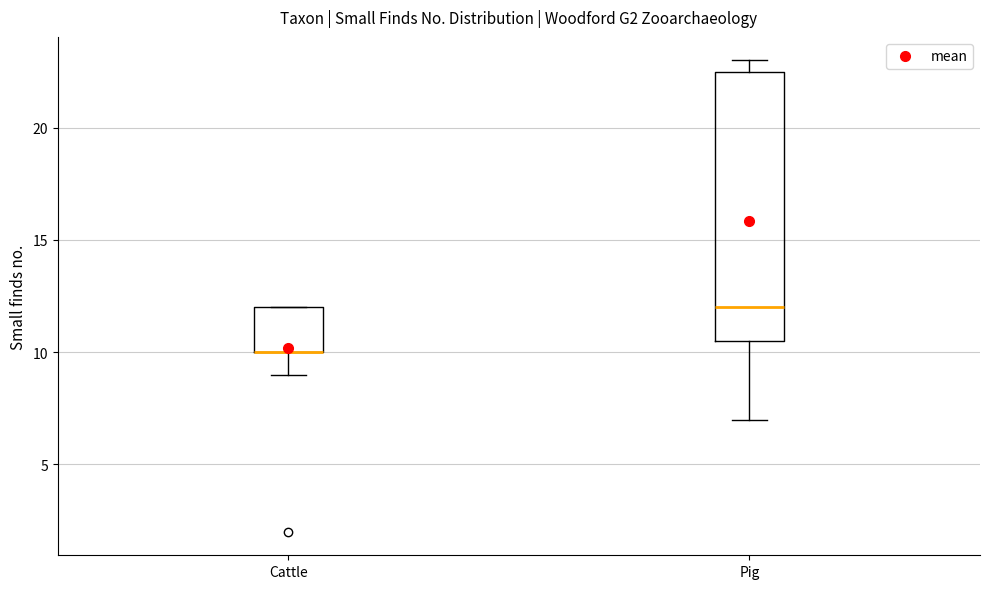

Reading left to right, read every box against the y-axis: the position of its median line, the range the box covers, and the ends of its whiskers. The values are not printed on the chart, so give them approximately, as read against the axis.

Cattle: median 10.0 (drawn on the box's lower edge), box 10.0 to 12.0, whiskers 9.0 to 12.0
Pig: median 12.0, box 10.5 to 22.5, whiskers 7.0 to 23.0